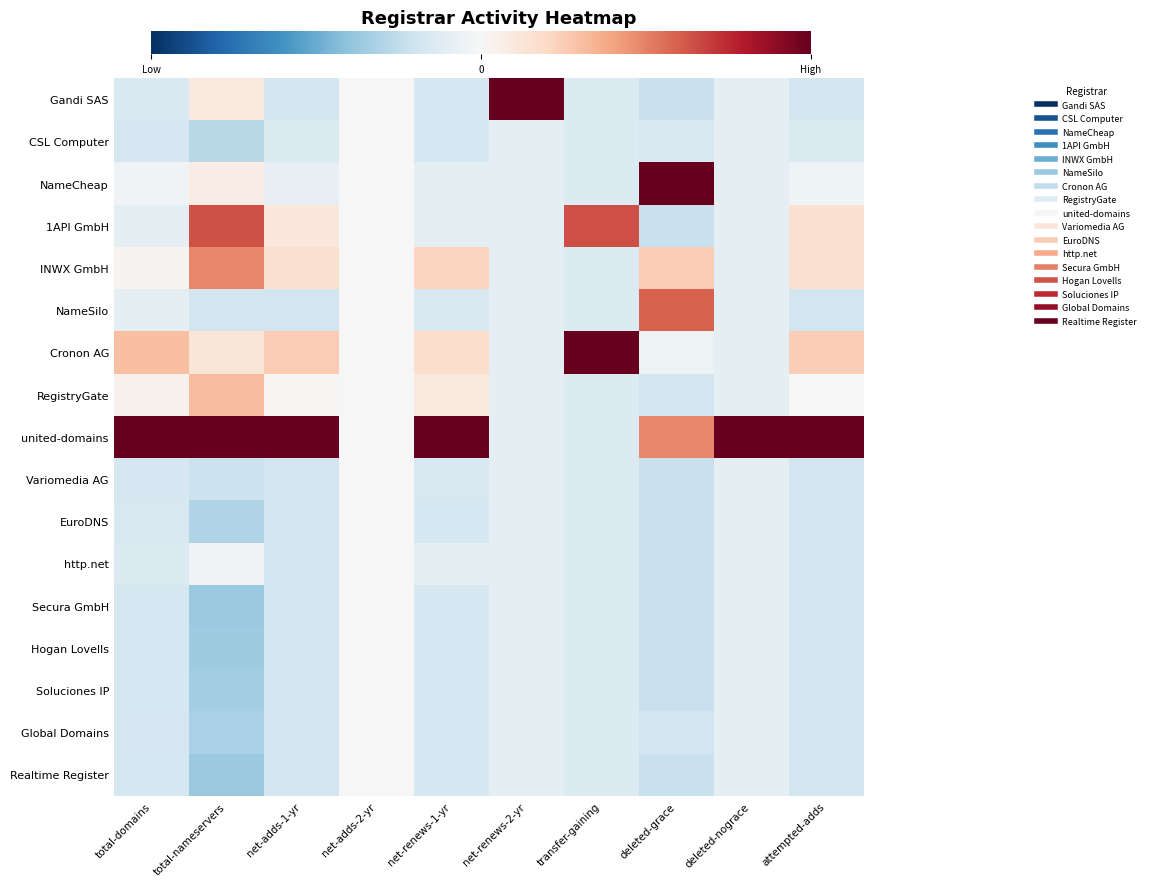

Between net-renews-1-yr and total-domains, which is larger?

total-domains